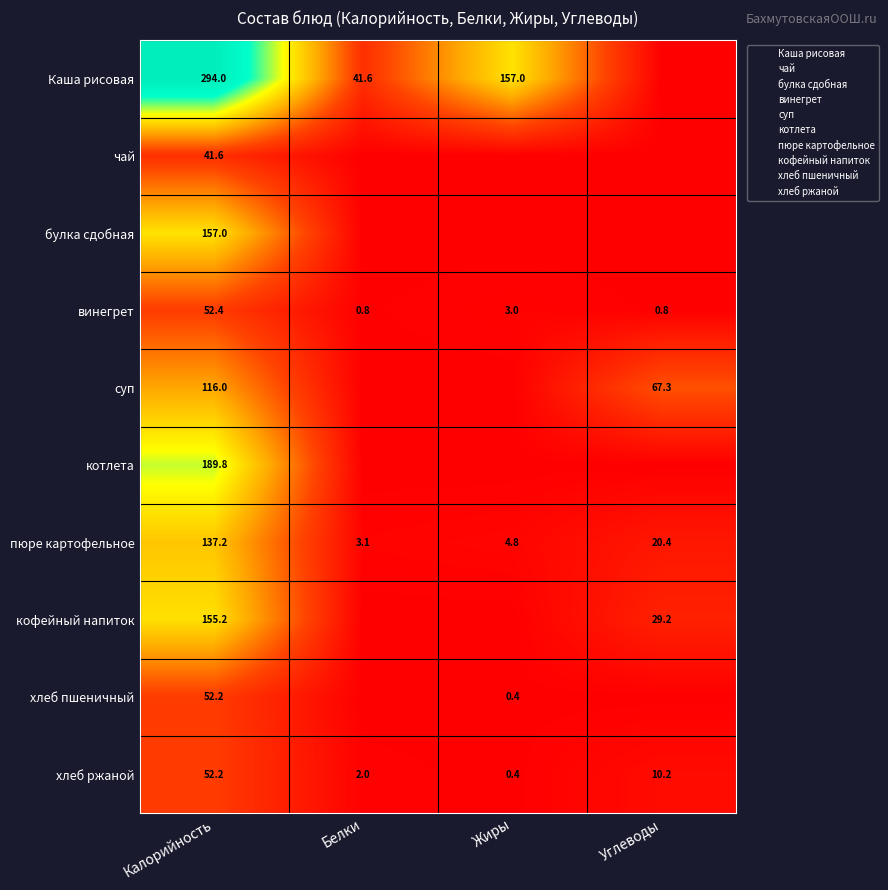

Which category has the highest value in the кофейный напиток series?

Калорийность